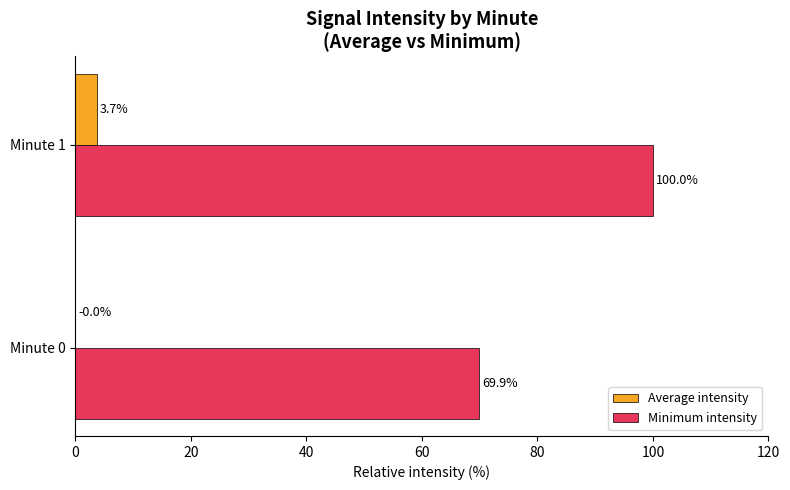

At which category does the chart reach its peak across all series?

Minute 1